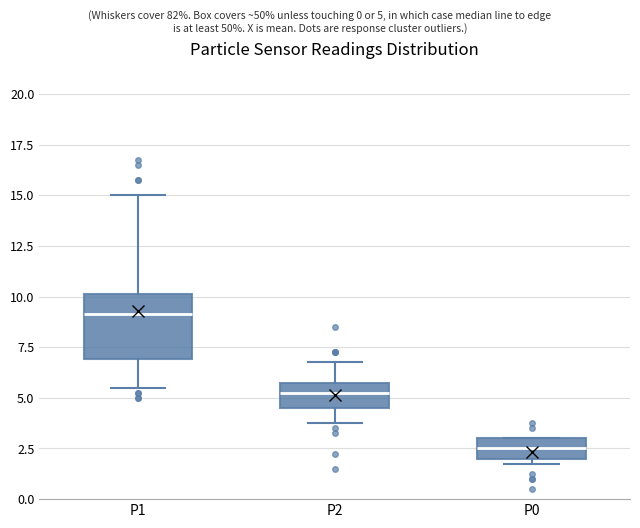

Reading left to right, transcribe this box plot: for each box, give where its median line is, the range the box spans, and where its two whiskers end, as read against the y-axis. The values are not printed on the chart, so give them approximately, as read against the axis.

P1: median 9.0, box 7.0 to 10.0, whiskers 5.5 to 15.0
P2: median 5.5, box 4.5 to 6.0, whiskers 4.0 to 7.0
P0: median 2.5, box 2.0 to 3.0, whiskers 2.0 (just below the box's lower edge) to 3.0